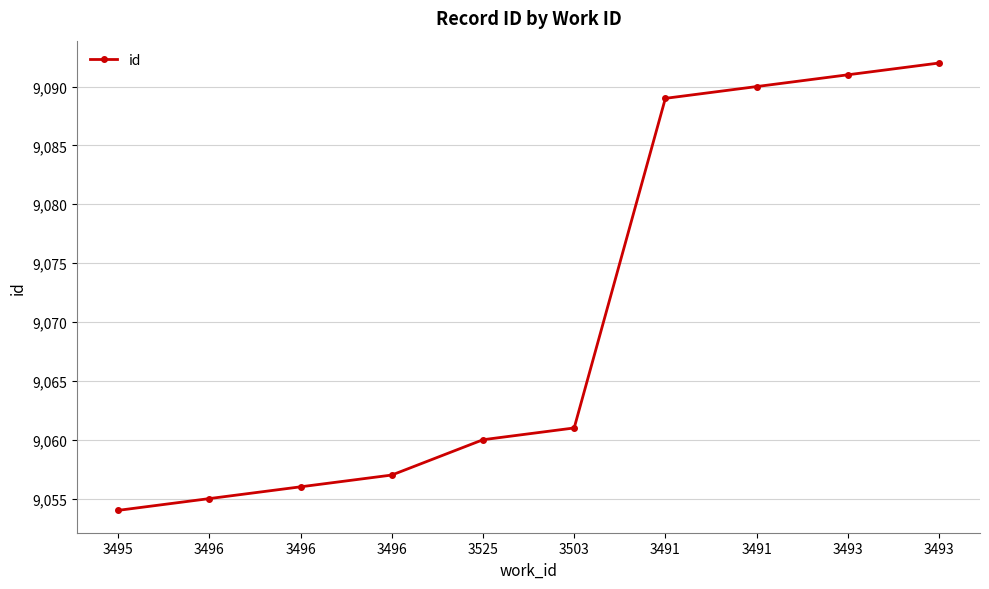

What is the value of the 2nd point from the left?

9055